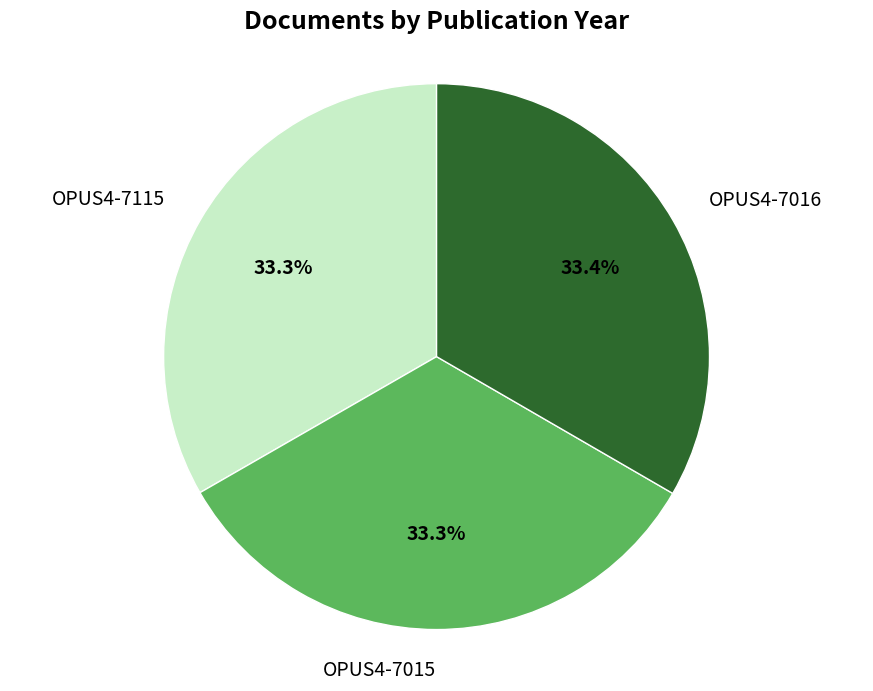

Do OPUS4-7015 and OPUS4-7115 together represent more than half of the pie?

Yes